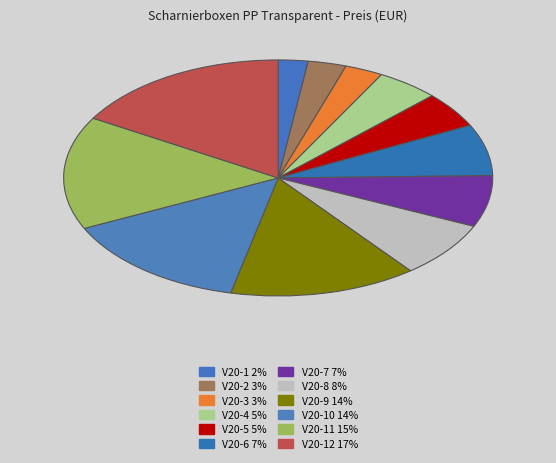

How many segments does this pie chart have?

12